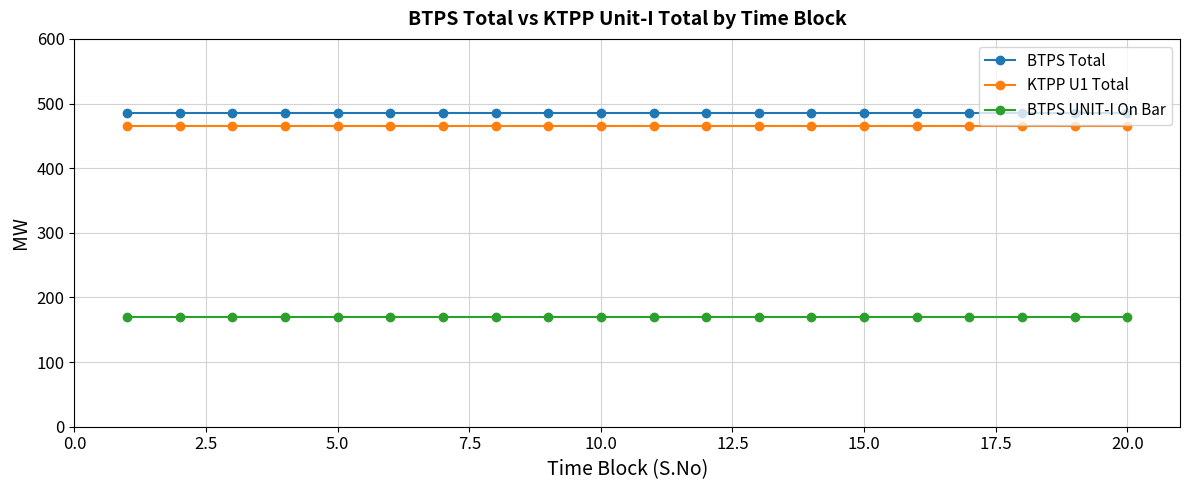

What is the highest value of the BTPS Total series?

485.2